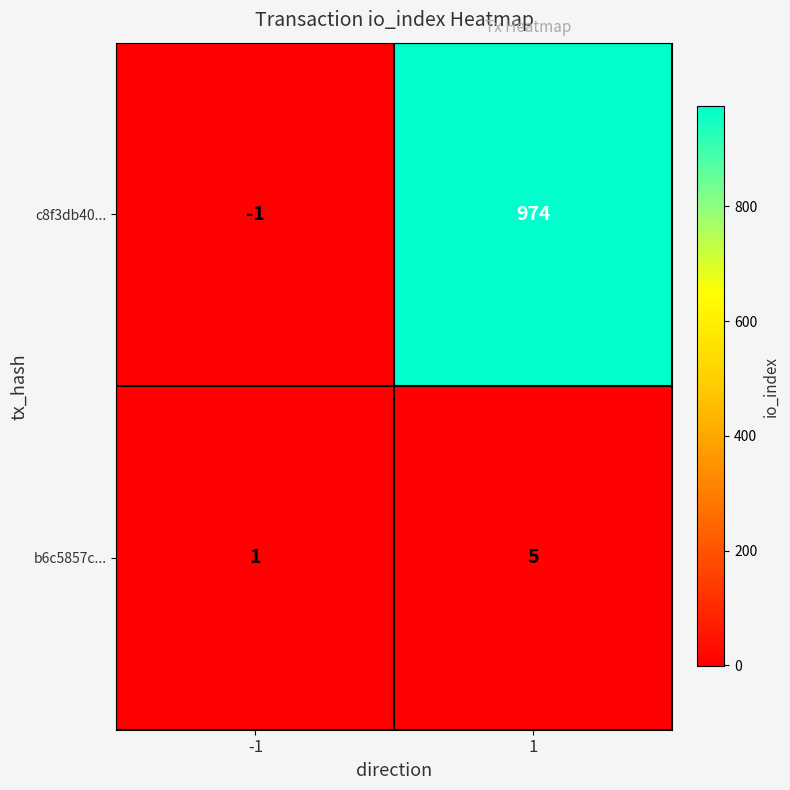

What is the average value of the b6c5857c... series?

3